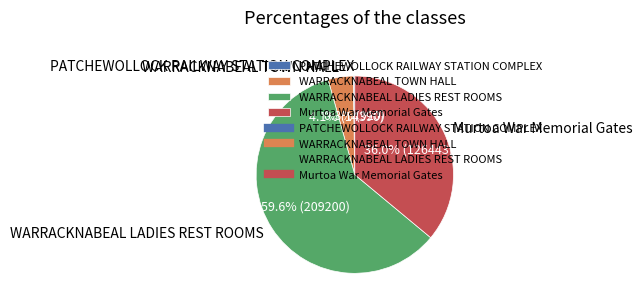

Is there any slice that represents more than half of the pie?

Yes